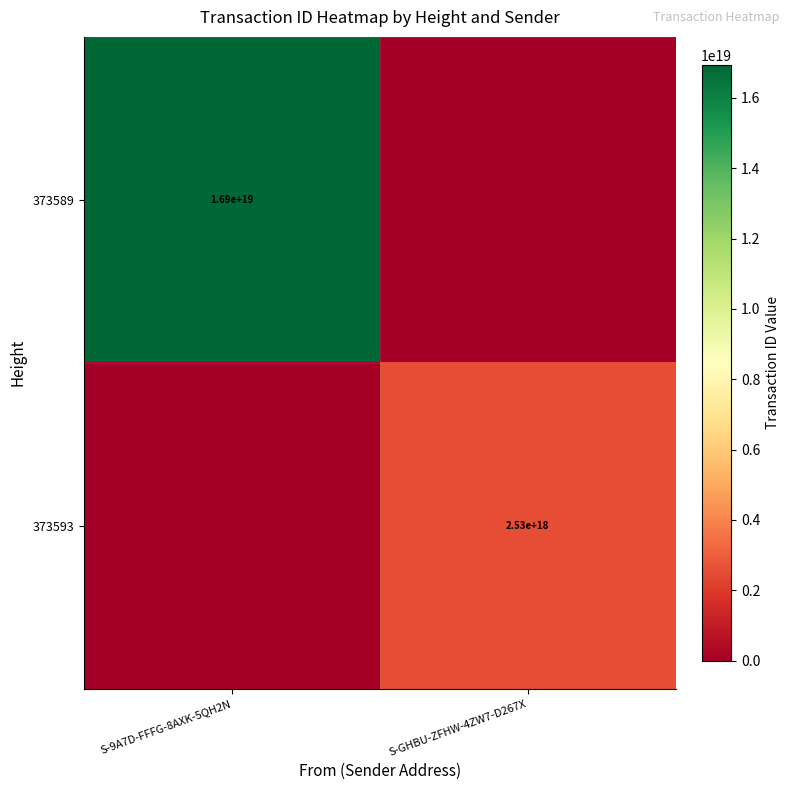

True or false: 373589 has a value of 16900000000000000000 at S-9A7D-FFFG-8AXK-5QH2N.

True